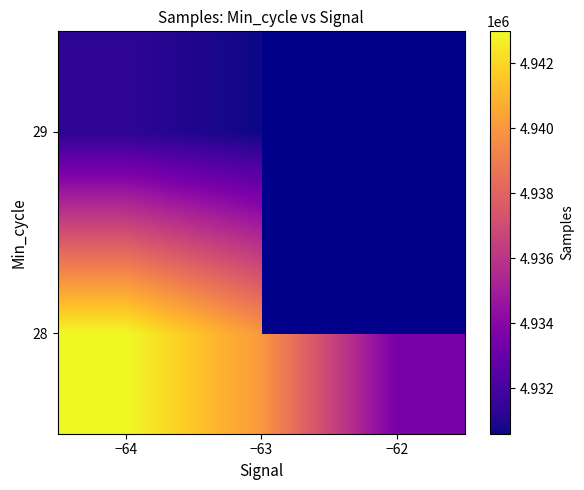

Count the number of categories in the chart.

3